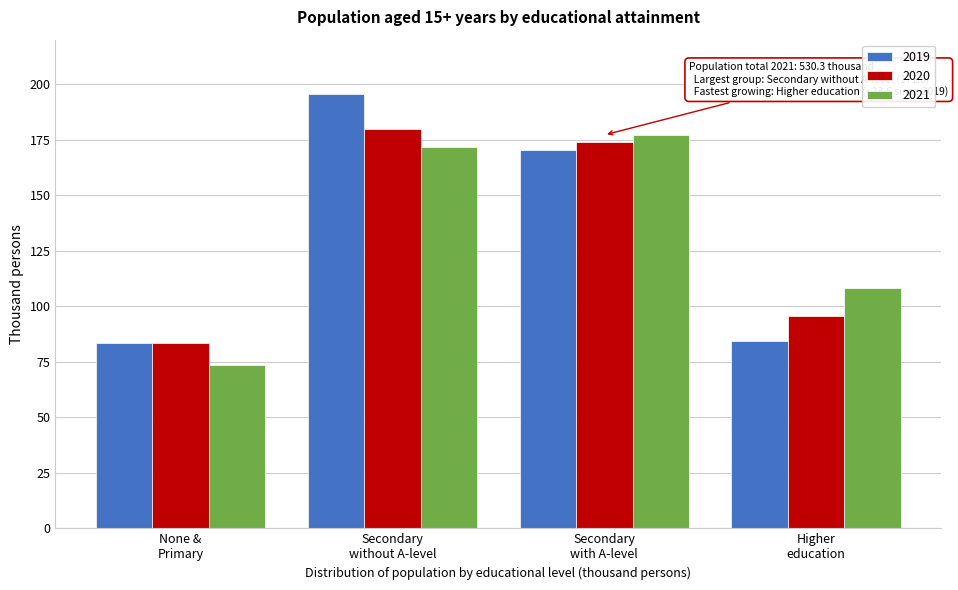

What is the difference between the maximum and minimum values in the 2021 series?

103.8